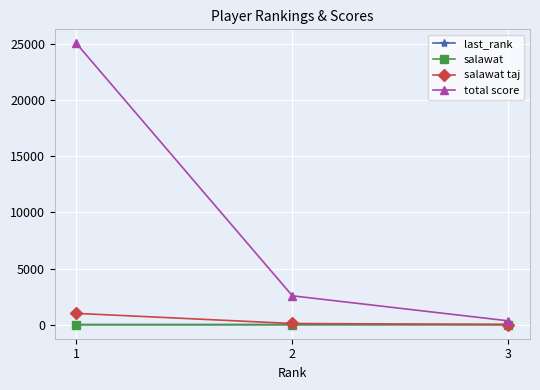

At which category is the sum across all series the highest?

1